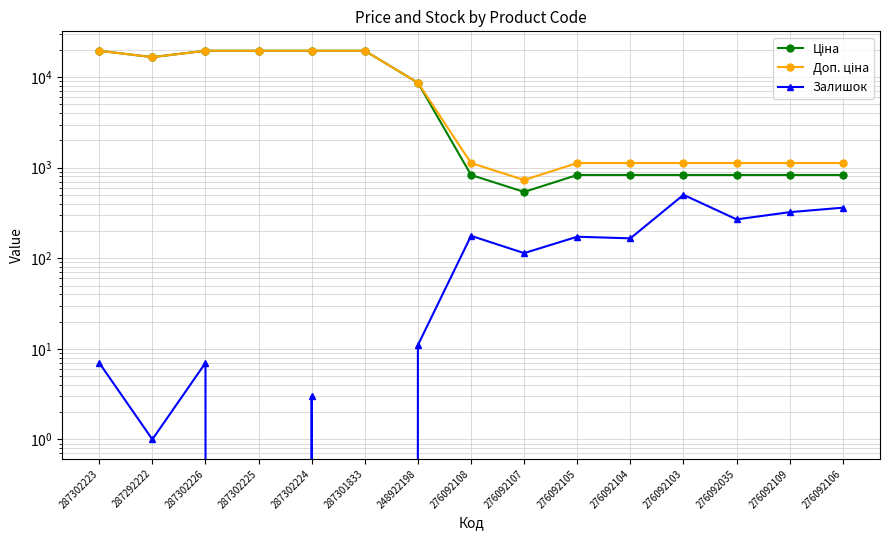

List the series in order of their peak value, lowest first.

Залишок, Ціна, Доп. ціна